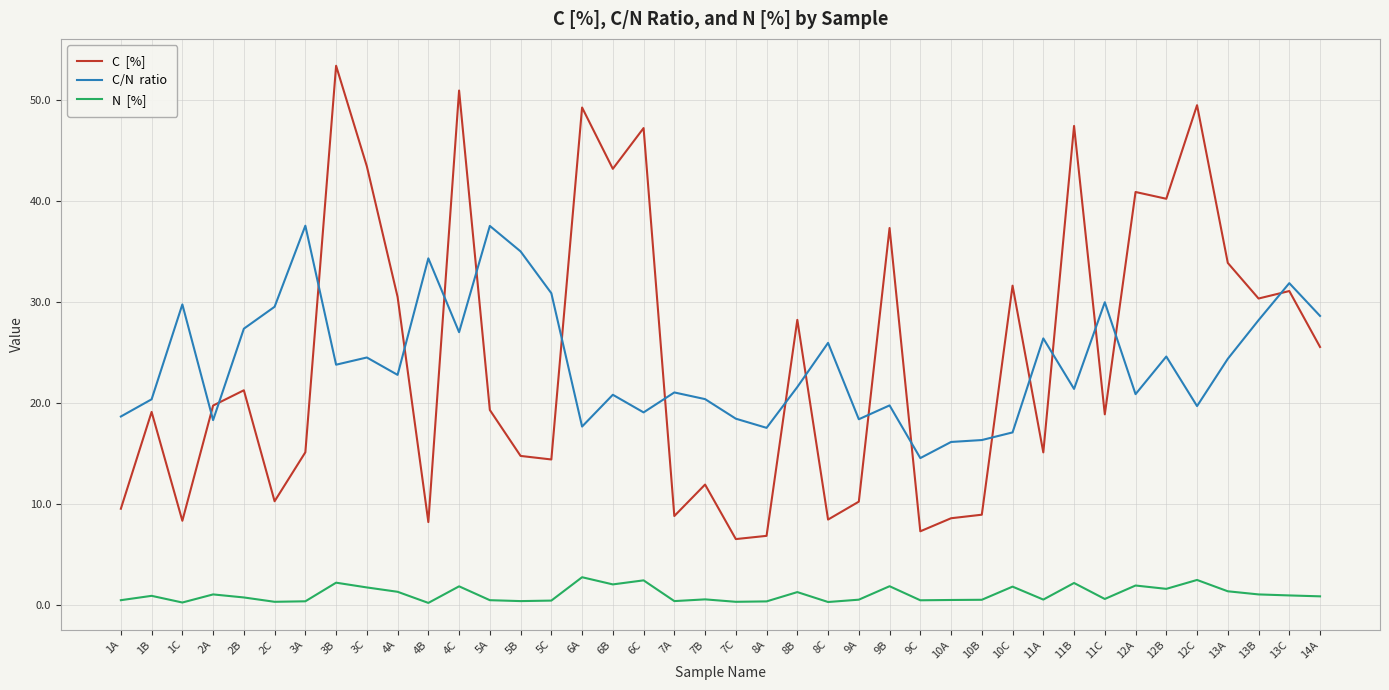

Which category has the highest value across all series?

3B